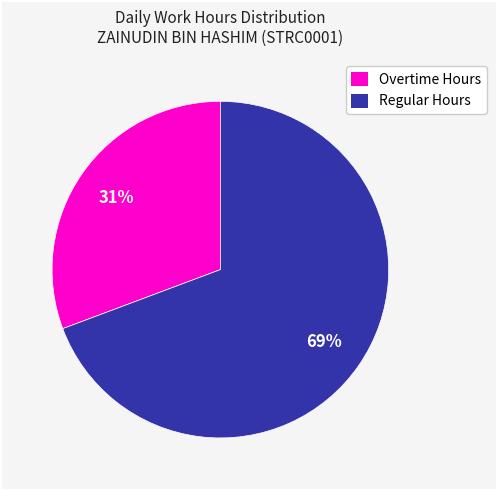

Between Overtime Hours and Regular Hours, which is larger?

Regular Hours